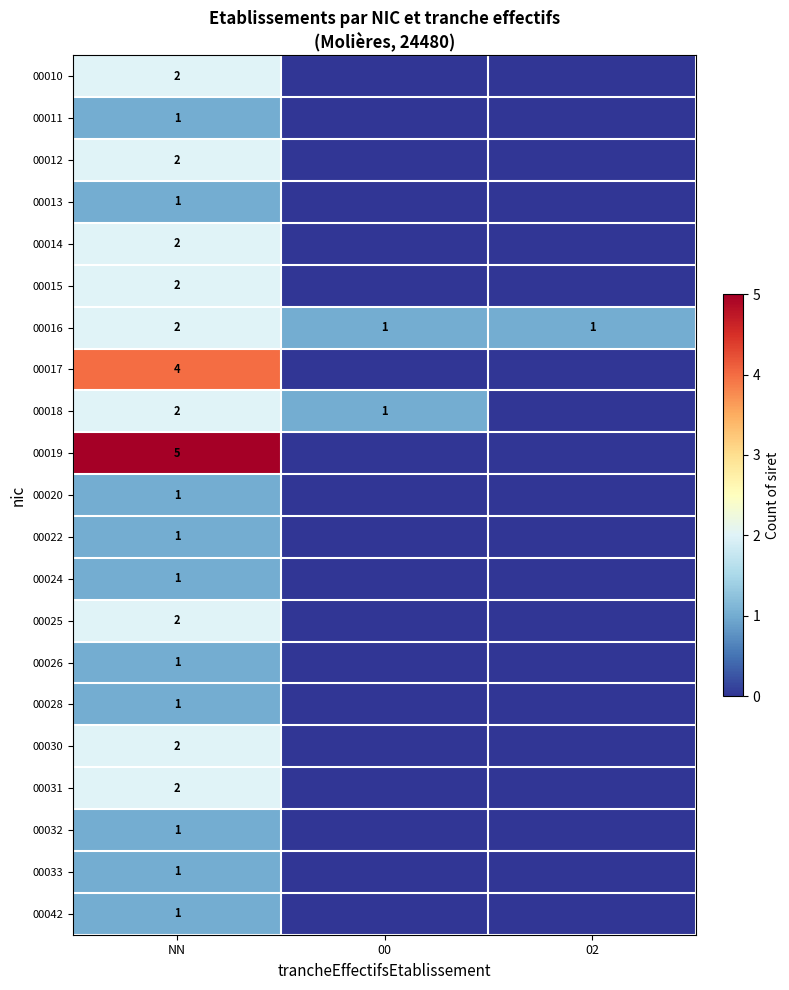

The value of 00010 at NN is 3. True or false?

False